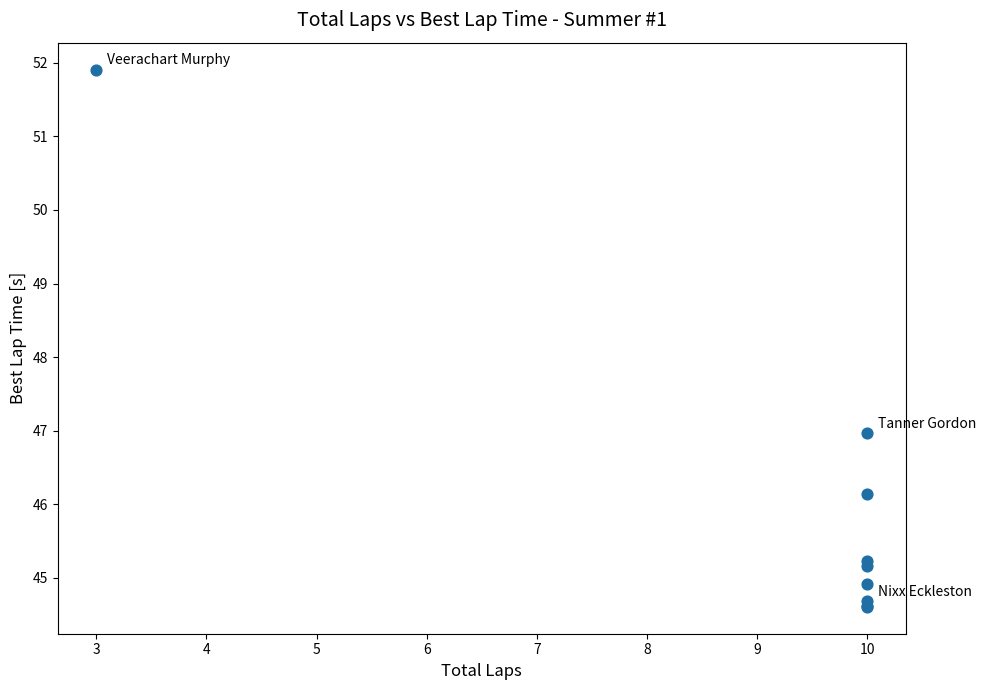

What Y value in the scatter plot is closest to 48?

47.0